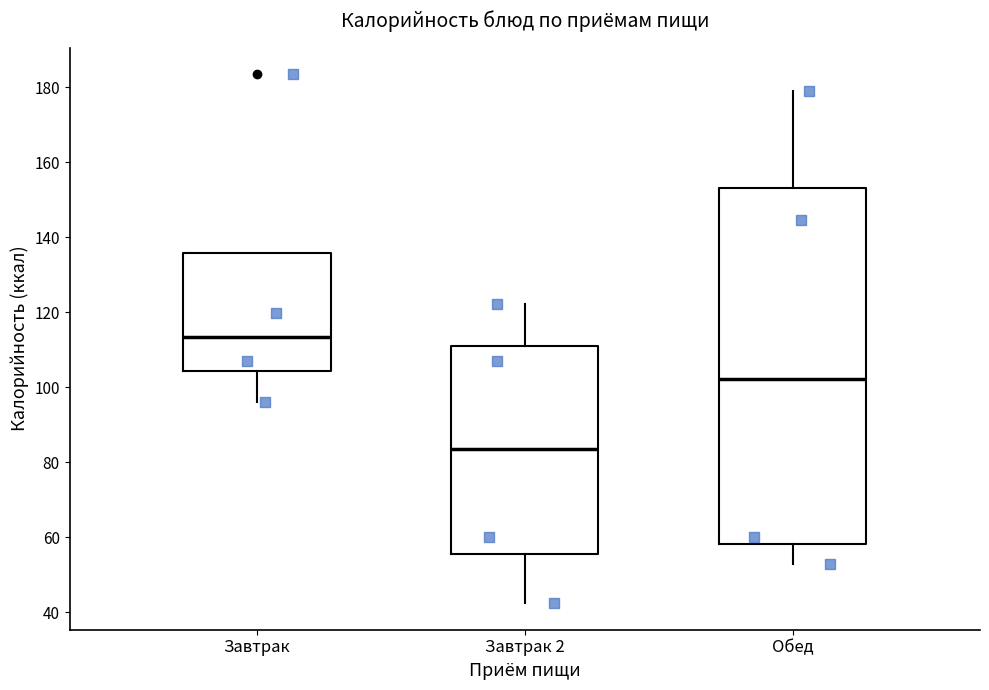

Which box's median line is the lowest?

Завтрак 2